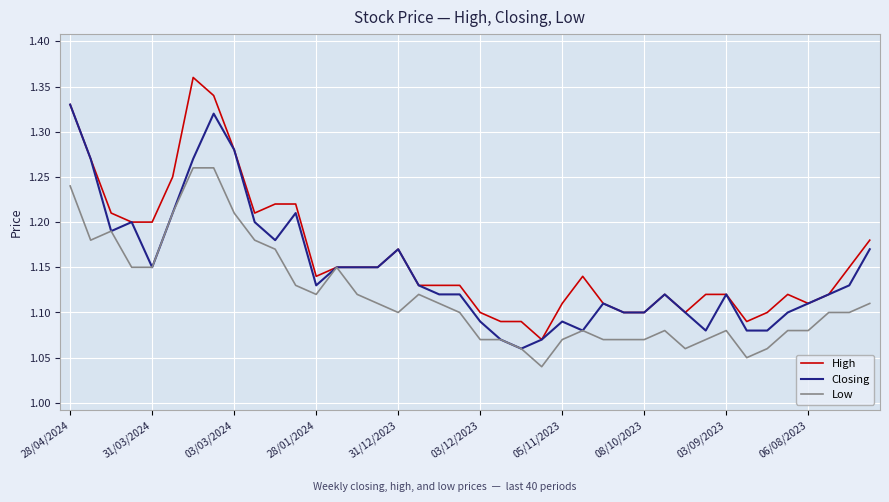

Rank the series by their maximum value, from highest to lowest.

High, Closing, Low